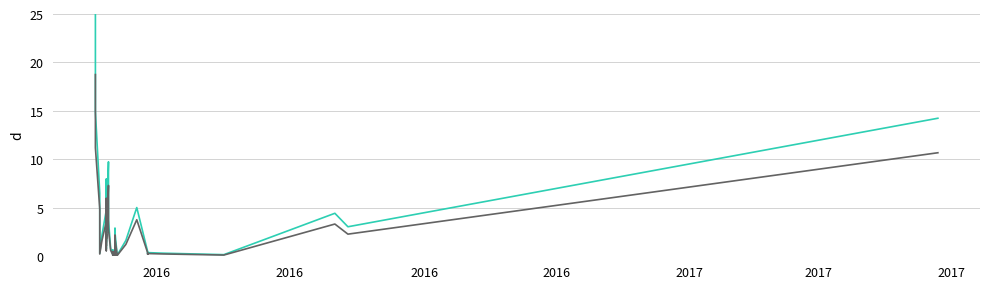

Is it true that СУМА (ГРН) equals 0.2 at 29?

False